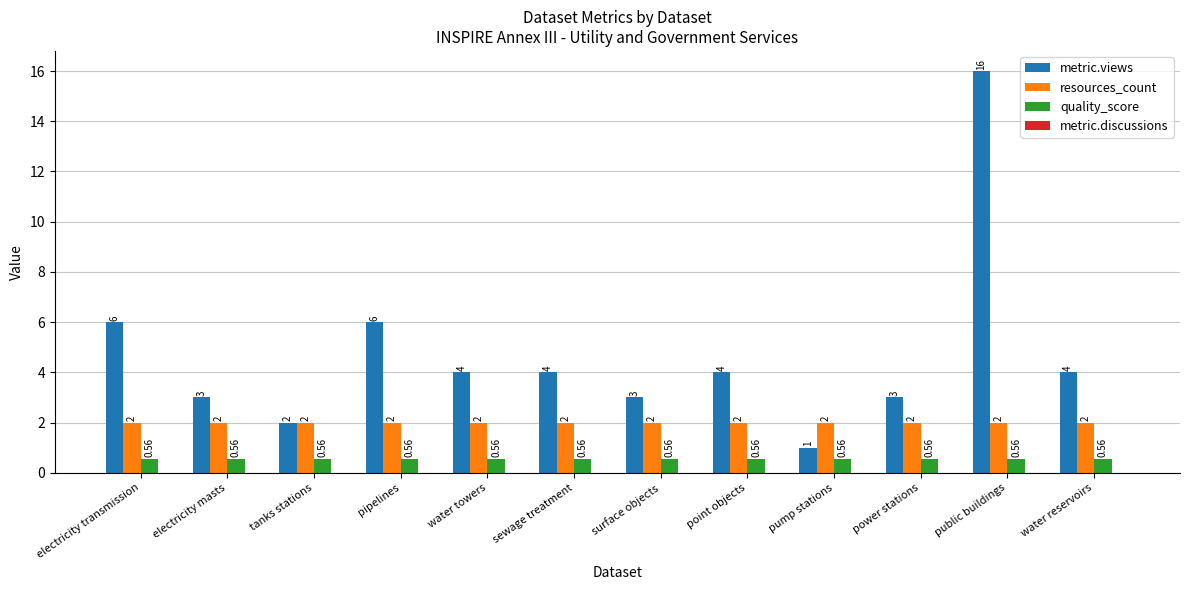

At which category is the sum across all series the highest?

public buildings